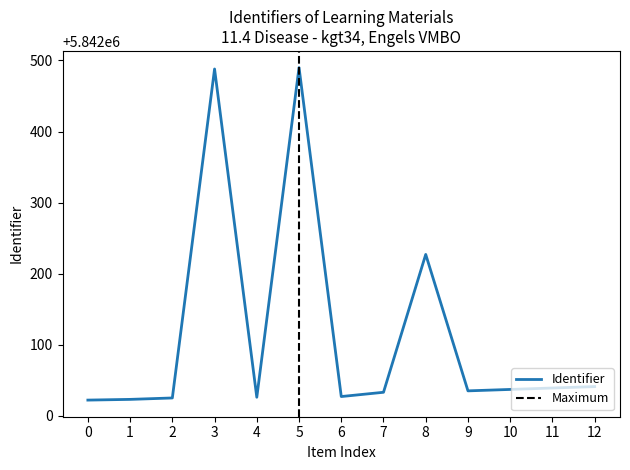

The value of Identifier at 5 is 5842490. True or false?

True